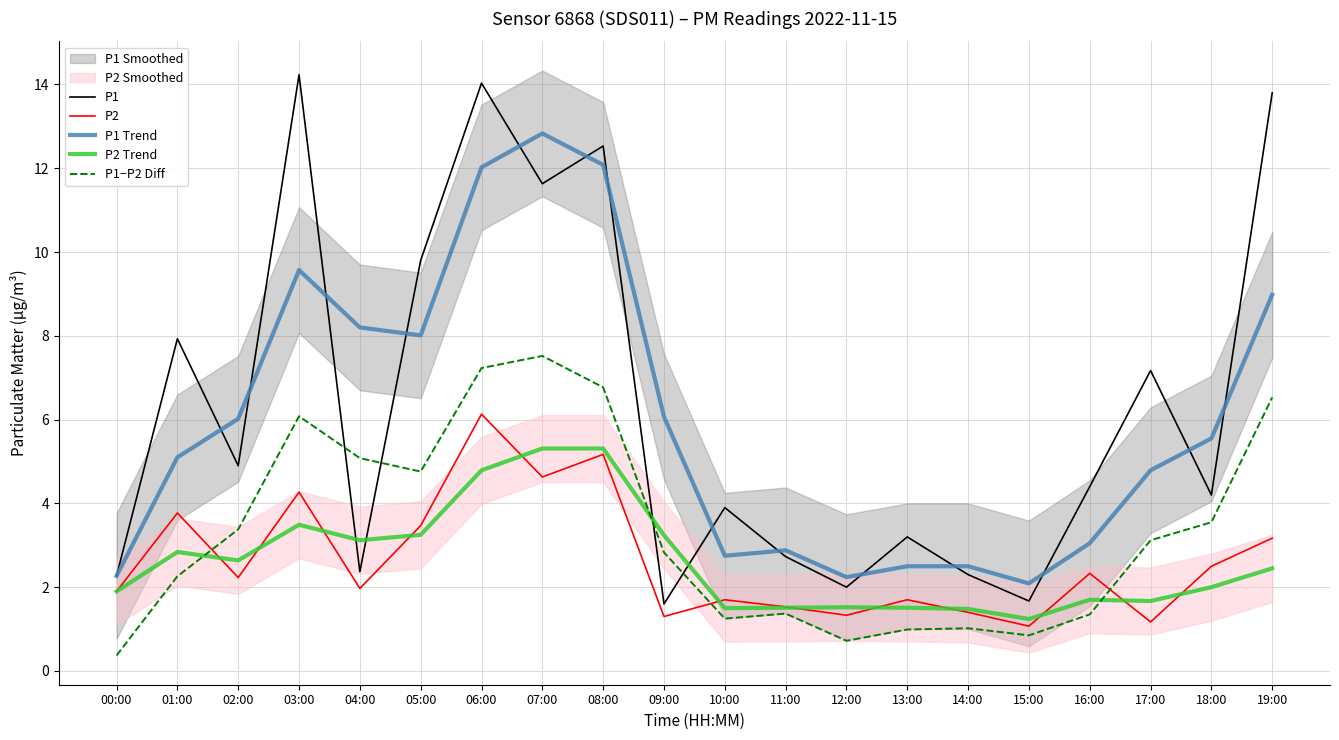

What is the minimum value shown in the chart?

0.4